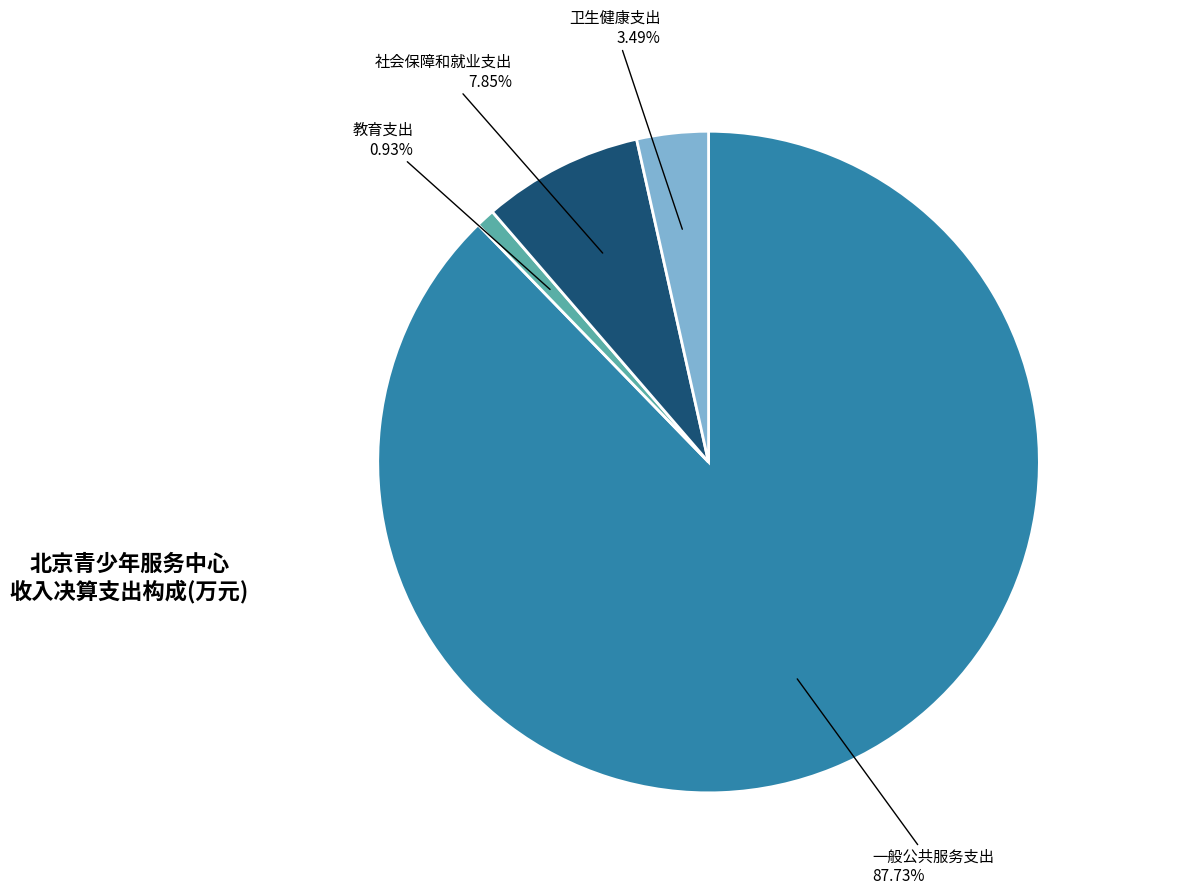

Is there a majority slice in this chart?

Yes